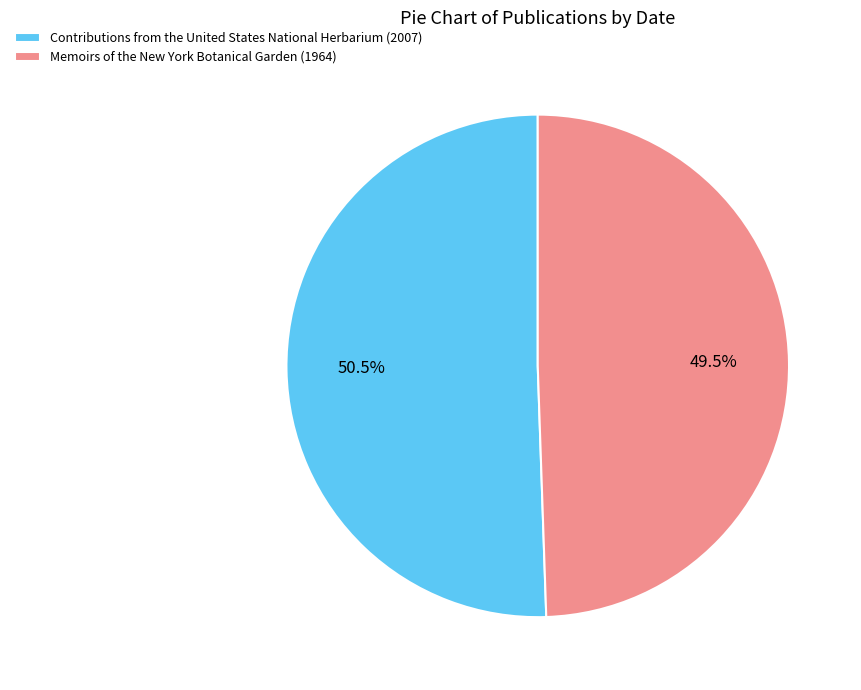

How many segments does this pie chart have?

2